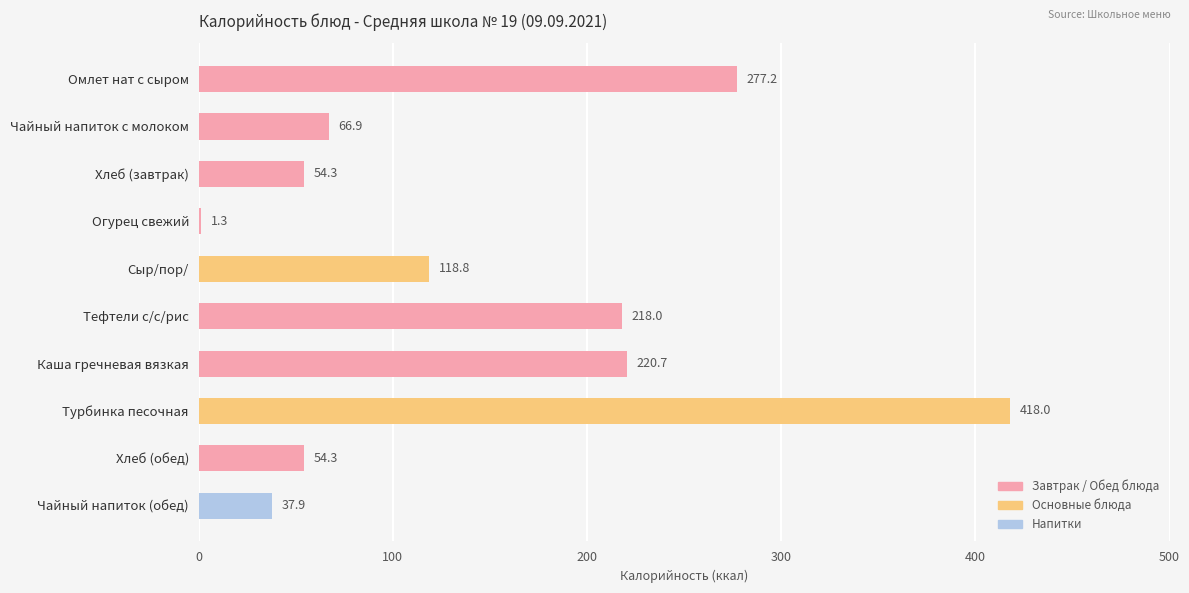

At which label is the value closest to 209?

Тефтели с/с/рис